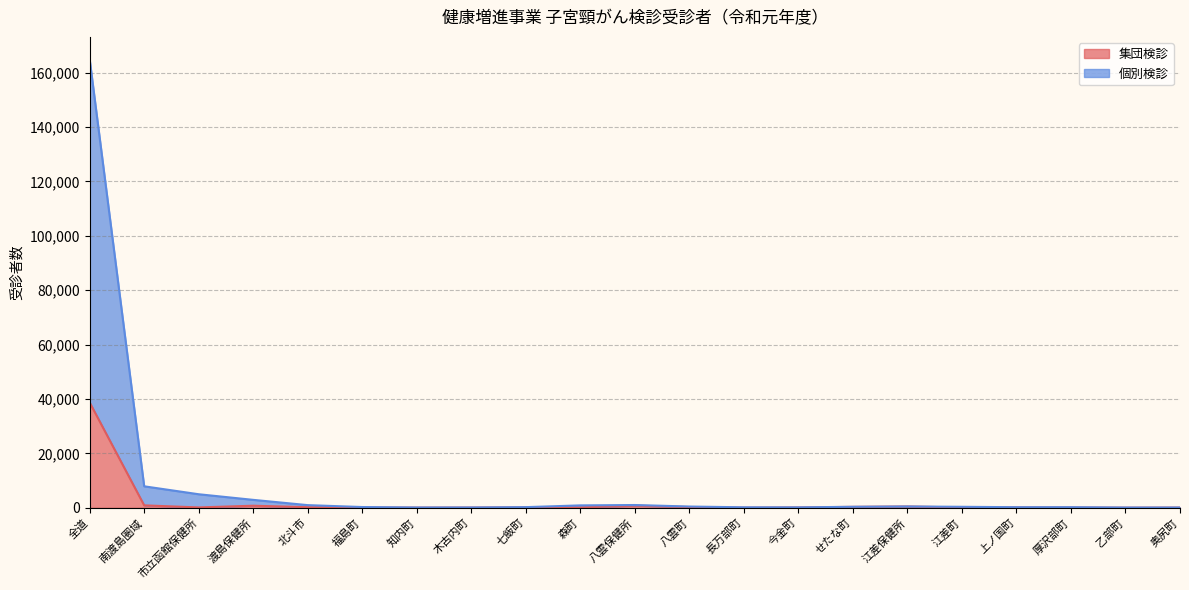

How many interior local valleys (lower than both neighbors) does the data have?

6